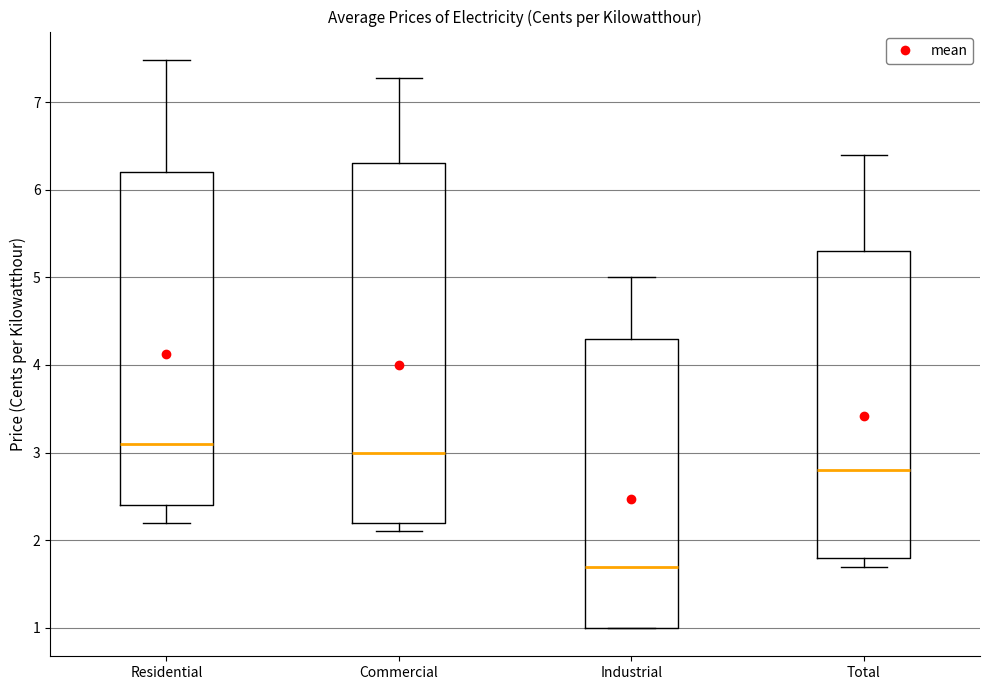

Reading left to right, read every box against the y-axis: the position of its median line, the range the box covers, and the ends of its whiskers. The values are not printed on the chart, so give them approximately, as read against the axis.

Residential: median 3.1, box 2.4 to 6.2, whiskers 2.2 to 7.5
Commercial: median 3.0, box 2.2 to 6.3, whiskers 2.1 to 7.3
Industrial: median 1.7, box 1.0 to 4.3, whiskers 1.0 to 5.0
Total: median 2.8, box 1.8 to 5.3, whiskers 1.7 to 6.4